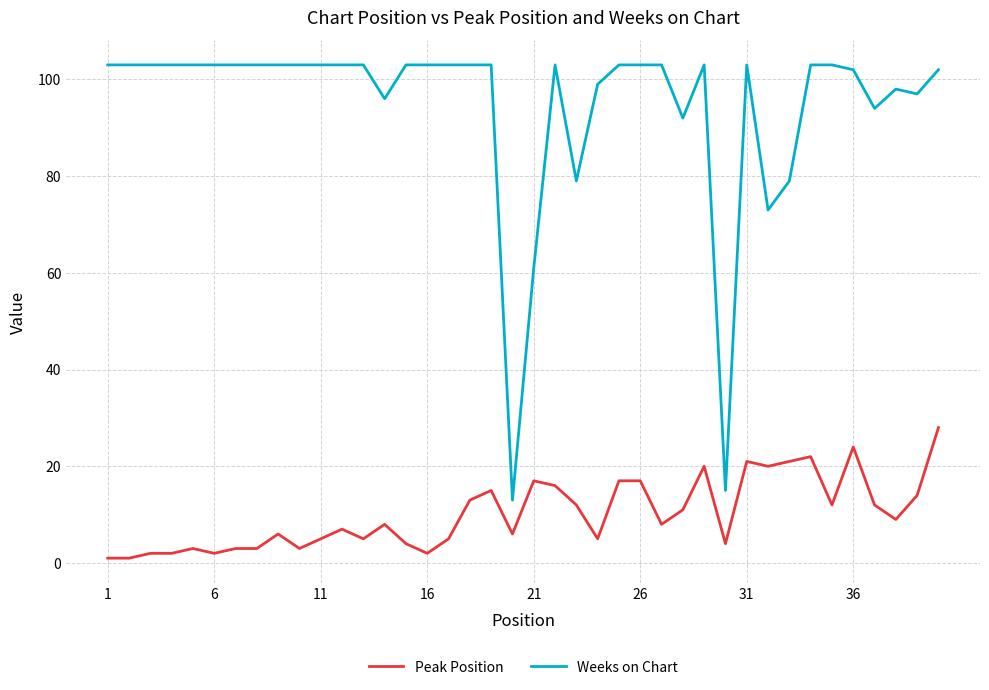

Which series has the widest spread of values?

Weeks on Chart